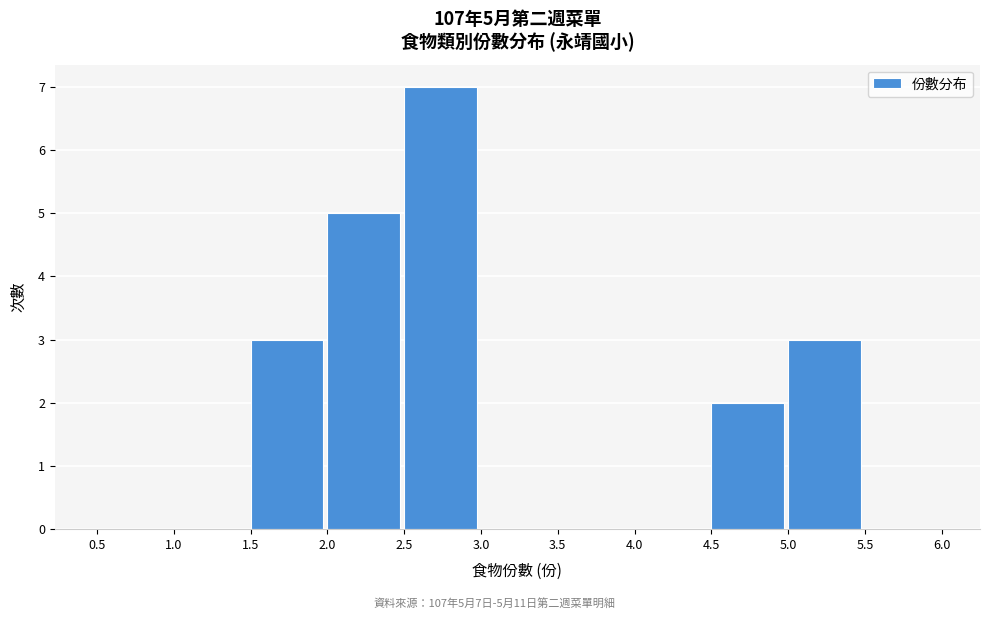

Which range on the x-axis has the tallest bar?

2.5 to 3.0